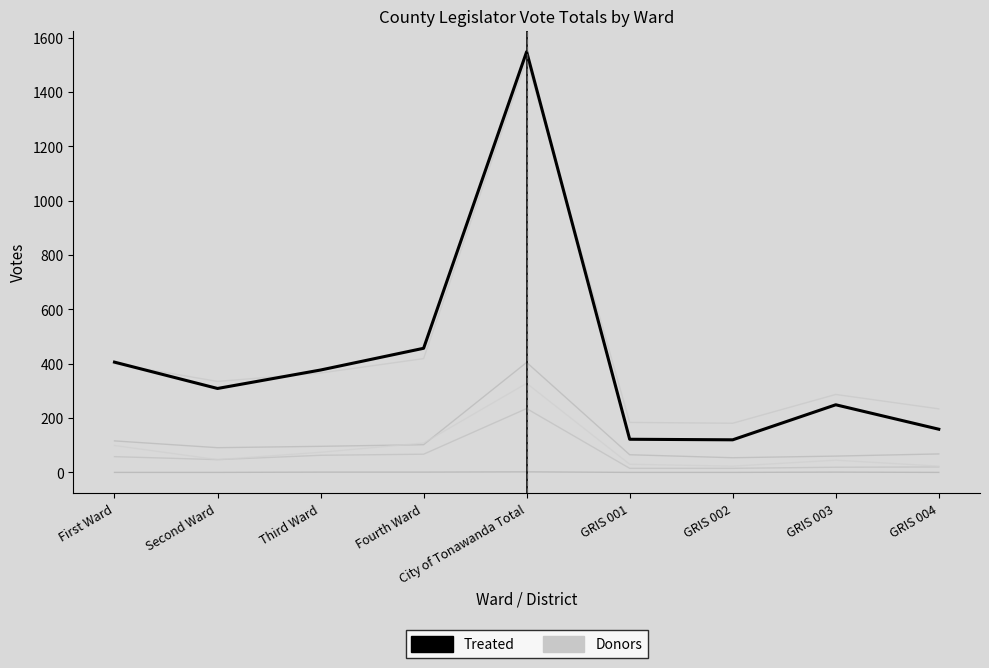

What is the maximum value shown in the chart?

1549